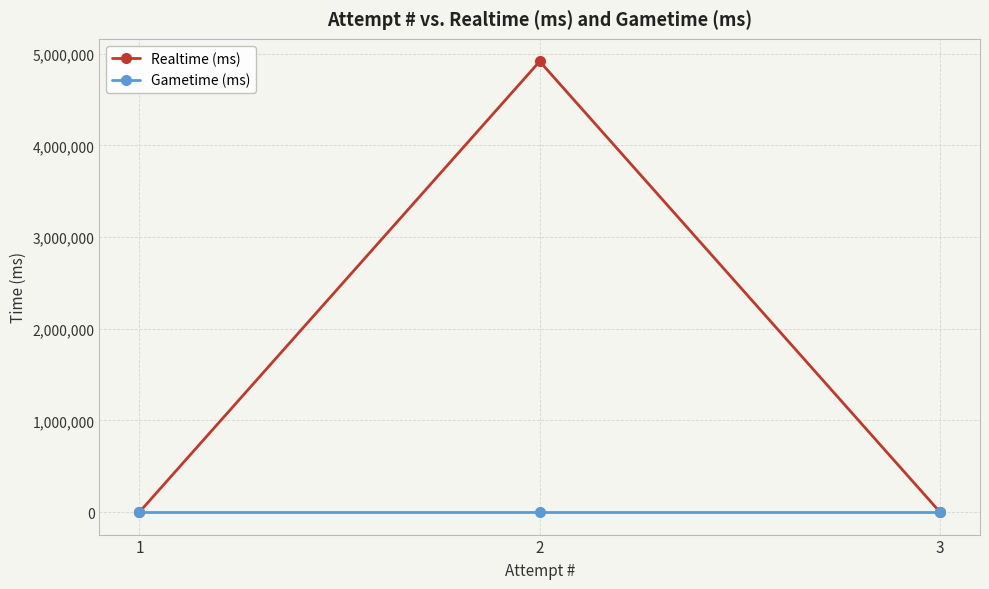

Rank the series at 1 from lowest to highest value.

Realtime (ms), Gametime (ms)